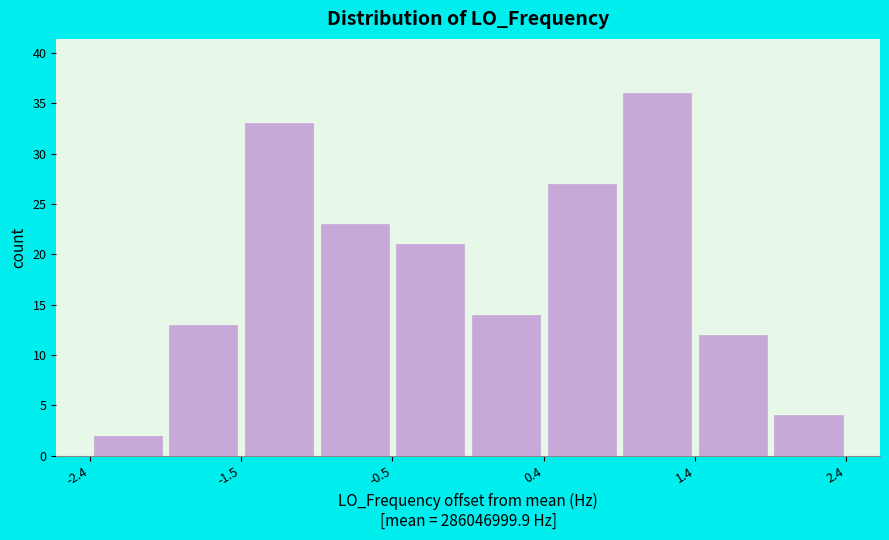

Reading left to right, transcribe this chart: for each bar, give the range it covers on the x-axis and its height. Neither the bar edges nor the heights are printed on the chart, so give them approximately, as read against the axes.

-2.4 to -2.0: 2
-2.0 to -1.5: 13
-1.5 to -1.0: 33
-1.0 to -0.5: 23
-0.5 to 0.0: 21
0.0 to 0.4: 14
0.4 to 0.9: 27
0.9 to 1.4: 36
1.4 to 1.9: 12
1.9 to 2.4: 4